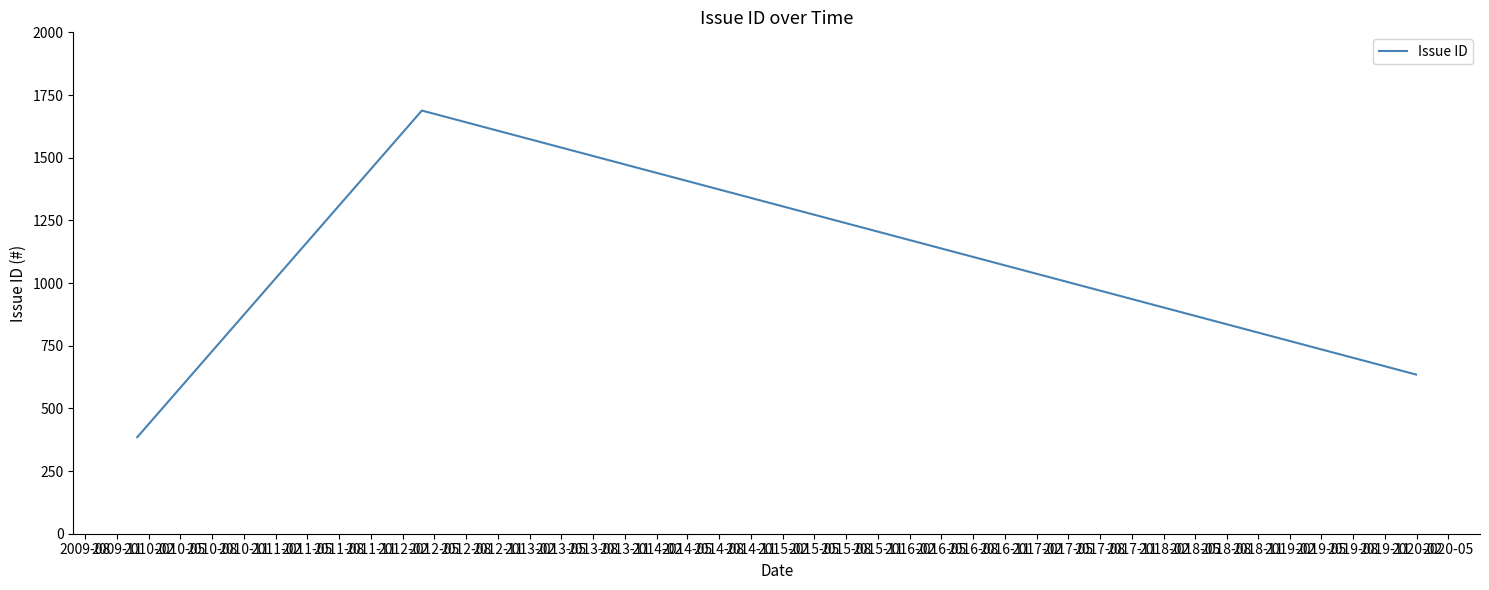

What is the sum of all values?

2708